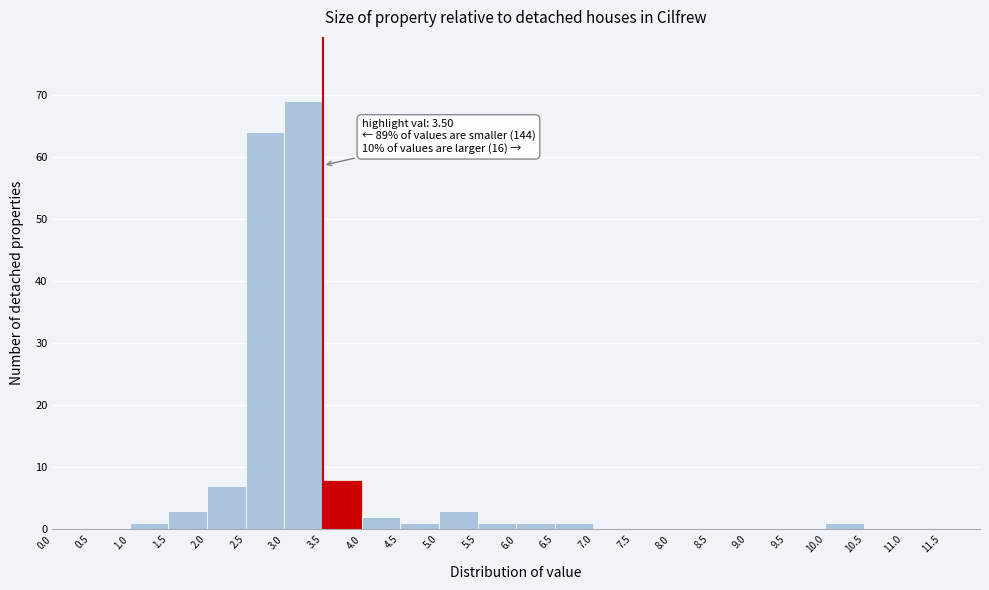

Over which range of the x-axis is the bar tallest?

3.0 to 3.5